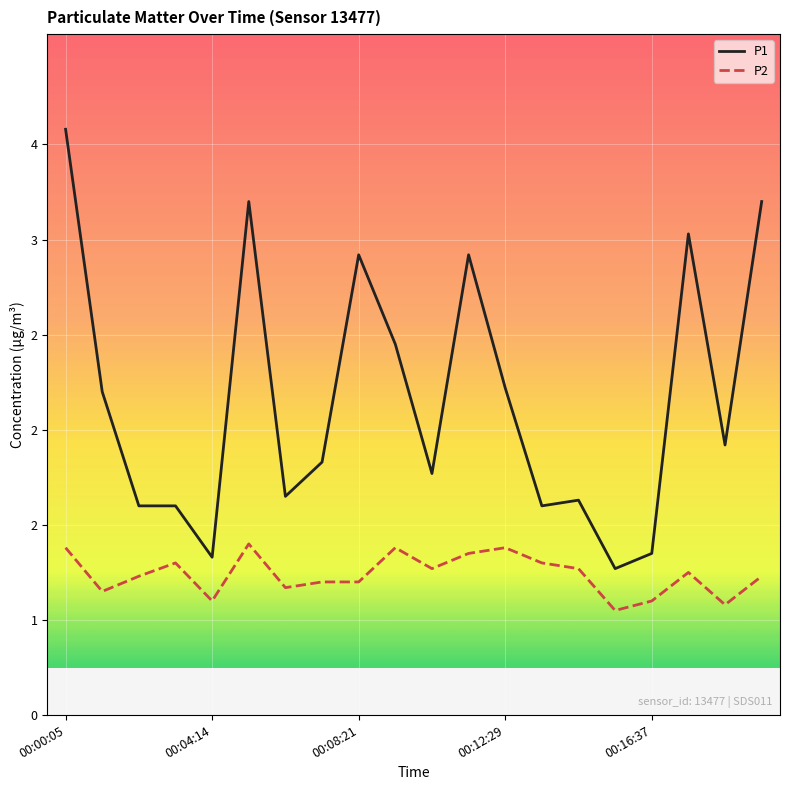

Reading left to right, extract all data points from this chart.

P1: 00:00:05=3.6	00:01:07=2.2	00:02:09=1.6	00:03:11=1.6	00:04:14=1.3	00:05:16=3.2	00:06:18=1.6	00:07:20=1.8	00:08:21=2.9	00:09:23=2.5	00:10:26=1.8	00:11:28=2.9	00:12:29=2.2	00:13:31=1.6	00:14:33=1.6	00:15:35=1.3	00:16:37=1.4	00:17:39=3.0	00:18:44=1.9	00:19:46=3.2
P2: 00:00:05=1.4	00:01:07=1.1	00:02:09=1.2	00:03:11=1.3	00:04:14=1.1	00:05:16=1.4	00:06:18=1.2	00:07:20=1.2	00:08:21=1.2	00:09:23=1.4	00:10:26=1.3	00:11:28=1.4	00:12:29=1.4	00:13:31=1.3	00:14:33=1.3	00:15:35=1.1	00:16:37=1.1	00:17:39=1.2	00:18:44=1.1	00:19:46=1.2